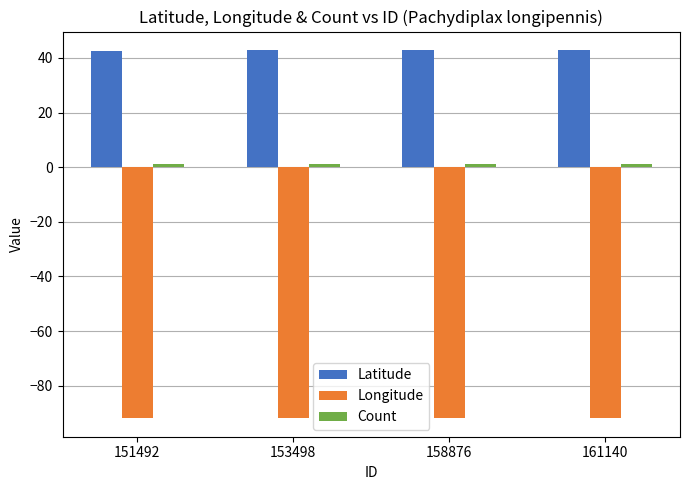

True or false: Longitude has a value of -159.8 at 151492.

False